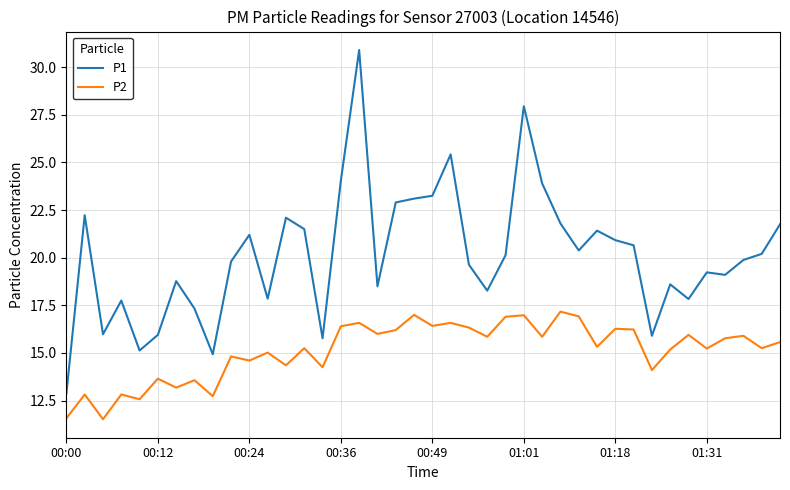

How many values in the P1 series are below 20?

20